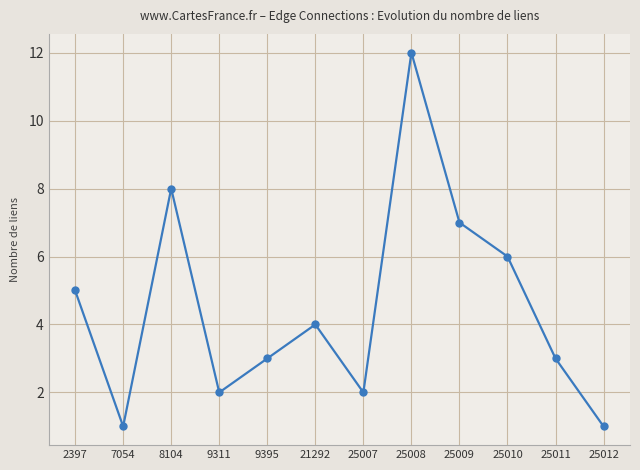

Reading right to left, transcribe all the data shown in this chart.

1	3	6	7	12	2	4	3	2	8	1	5